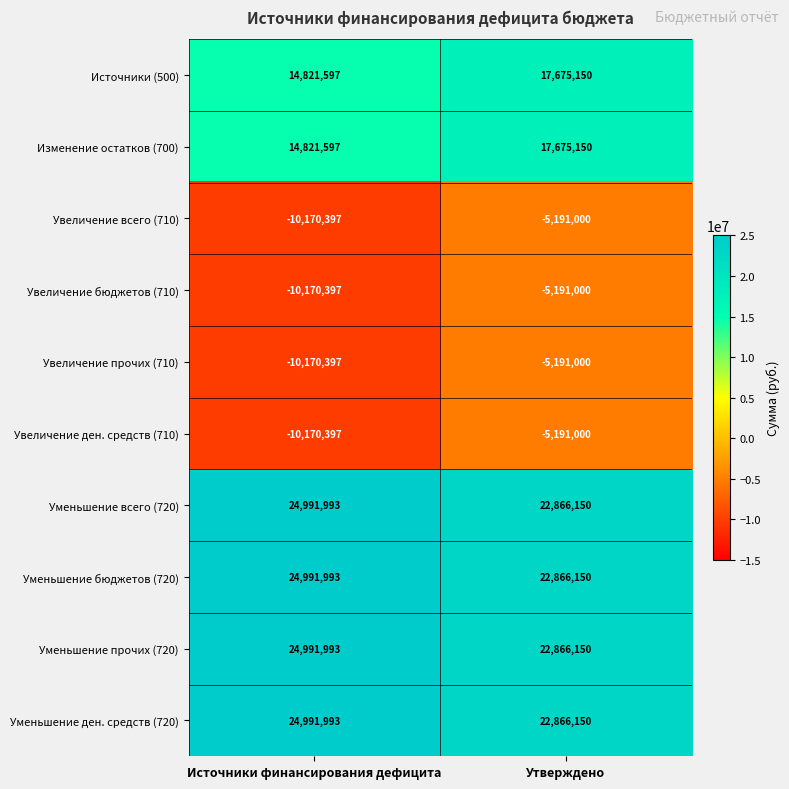

What is the spread (max minus min) of values at Источники финансирования дефицита?

35162390